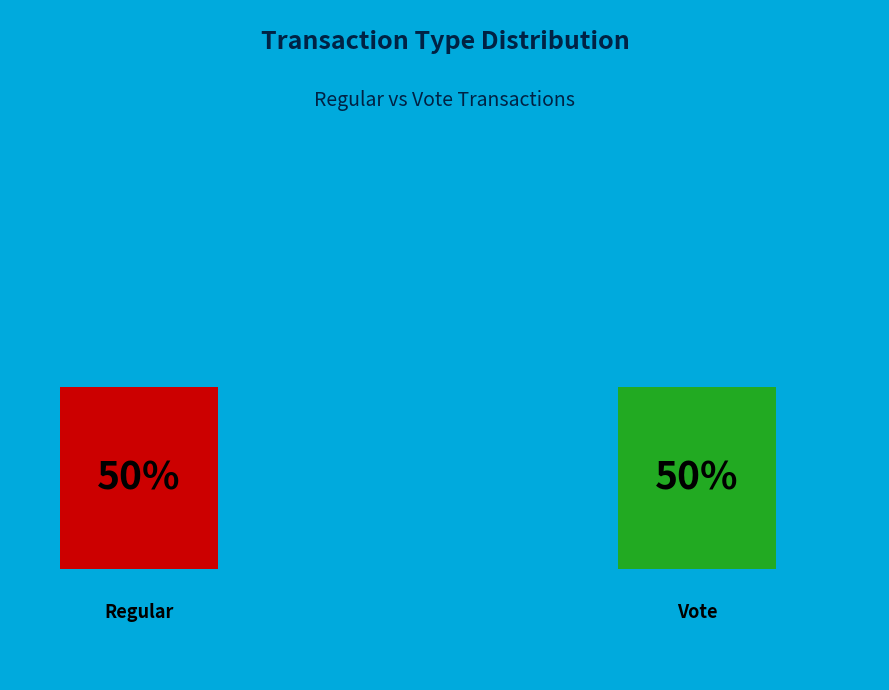

True or false: Regular accounts for 58% of the total.

False